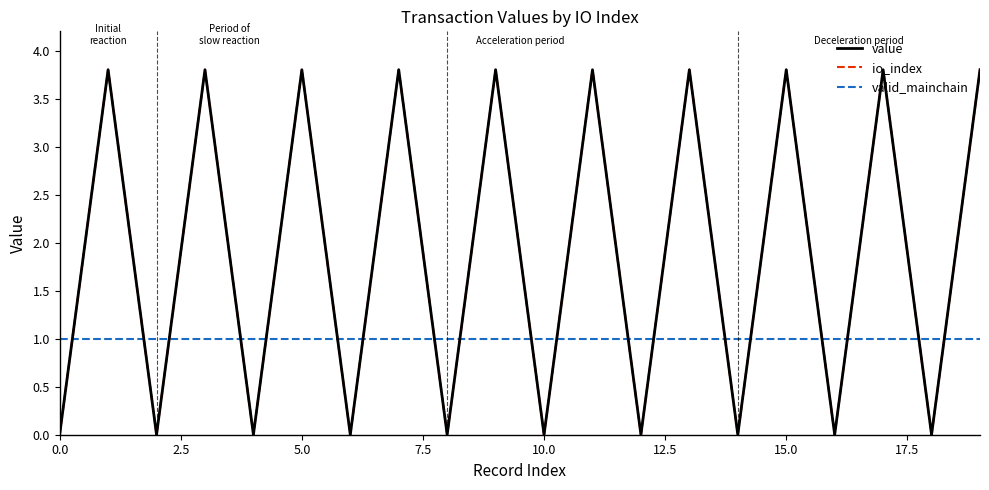

What is the minimum value for valid_mainchain?

1.0